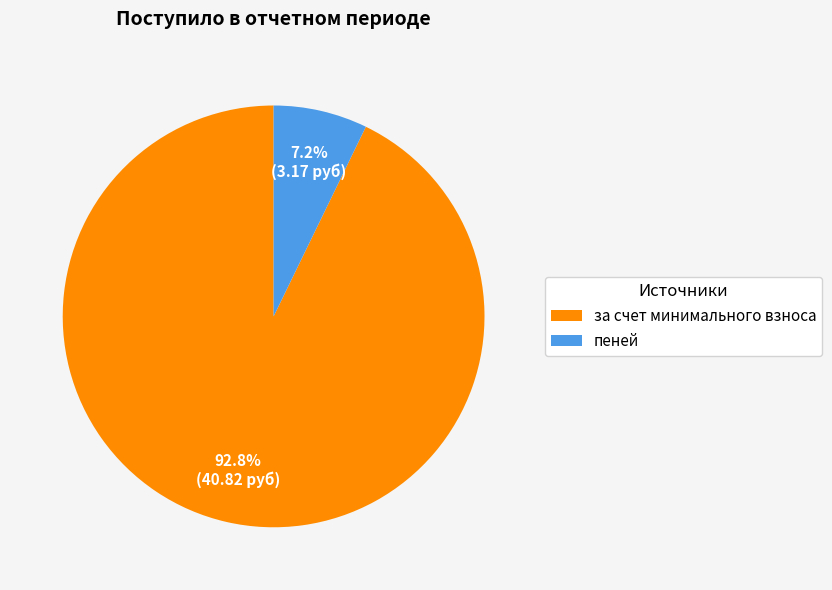

Rank the categories by value from highest to lowest.

за счет минимального взноса, пеней